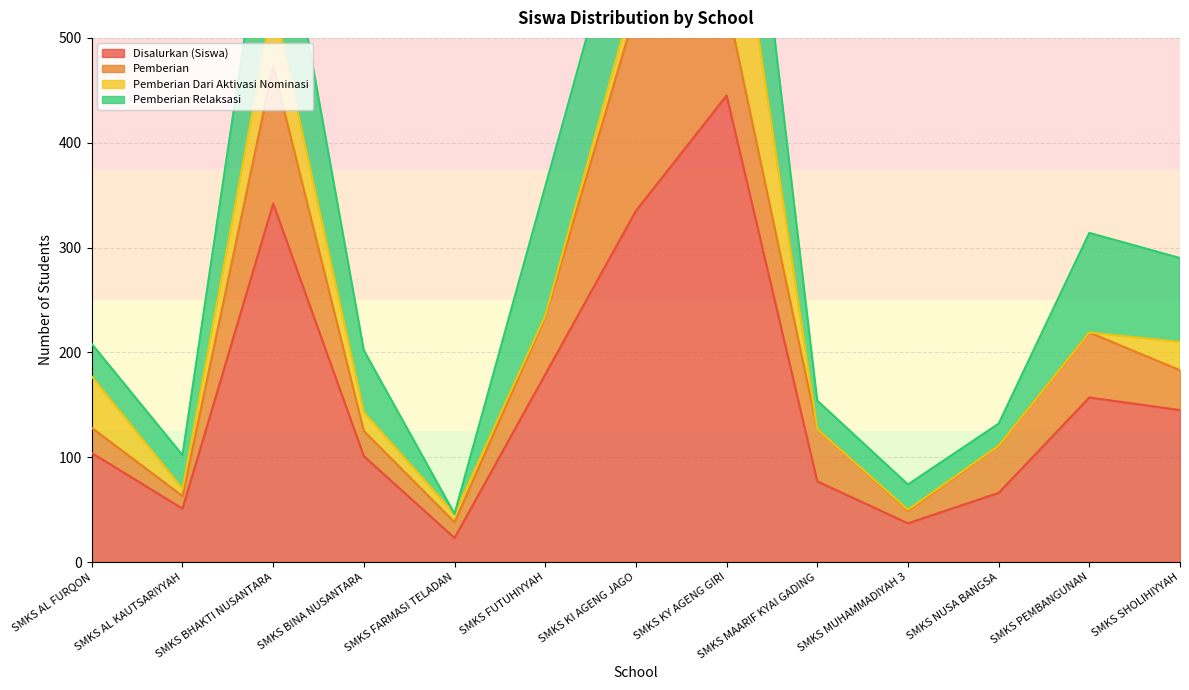

What is the maximum value for Disalurkan (Siswa)?

445